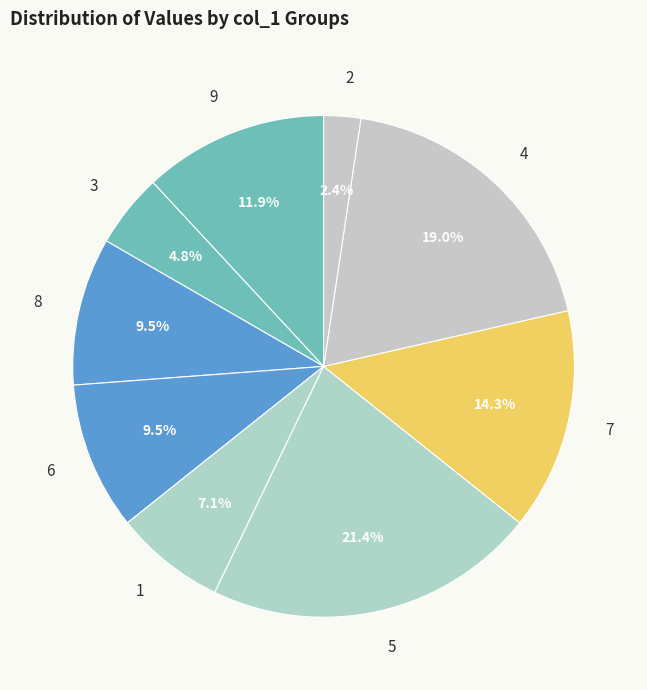

Is there any slice that represents more than half of the pie?

No